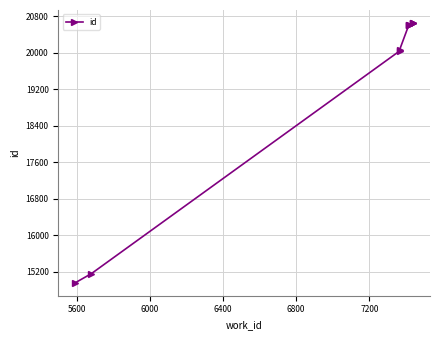

How many lines are shown in the chart?

1